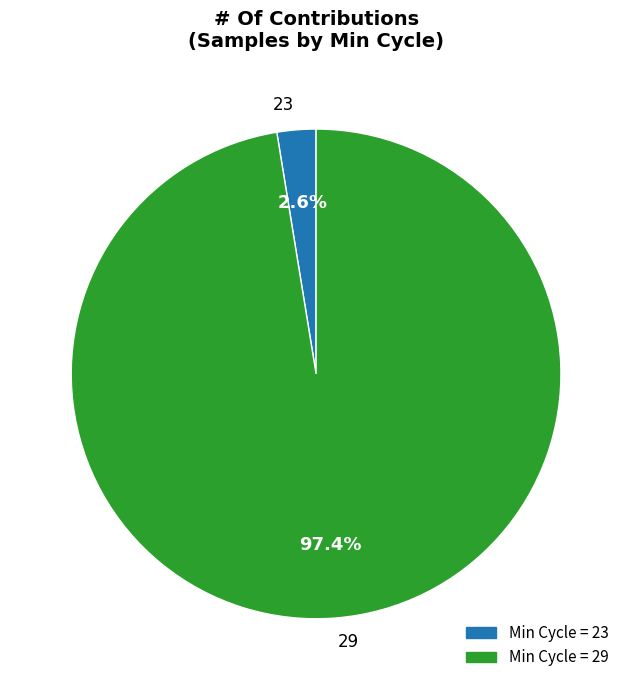

Which has a higher value, 29 or 23?

29